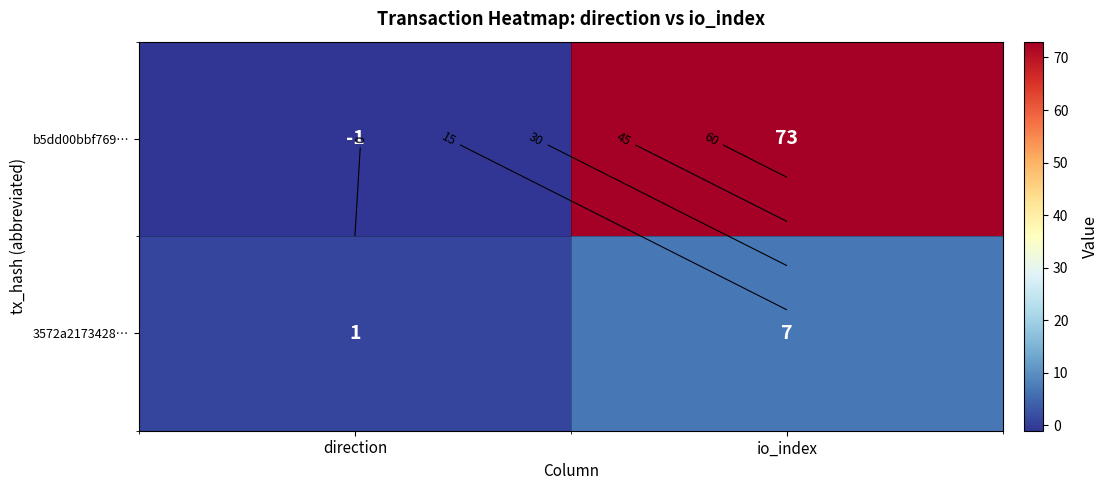

Which has a higher value, direction or io_index?

io_index